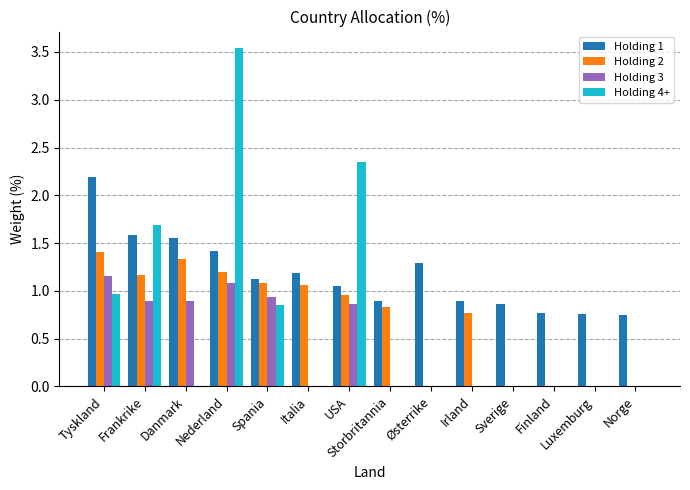

What are all the series names shown in the legend?

Holding 1, Holding 2, Holding 3, Holding 4+